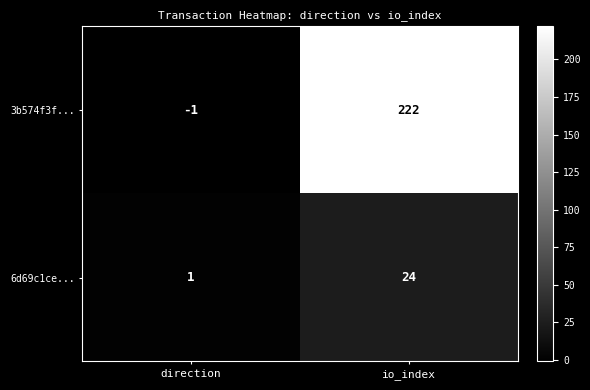

Which category has the highest value across all series?

io_index